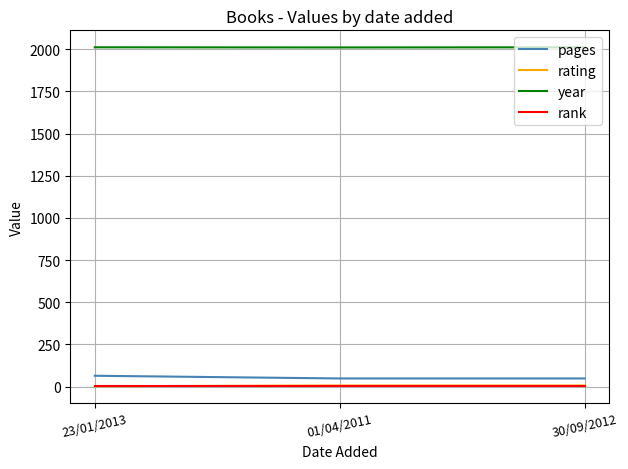

What is the sum of the rating values at 23/01/2013 and 30/09/2012?

8